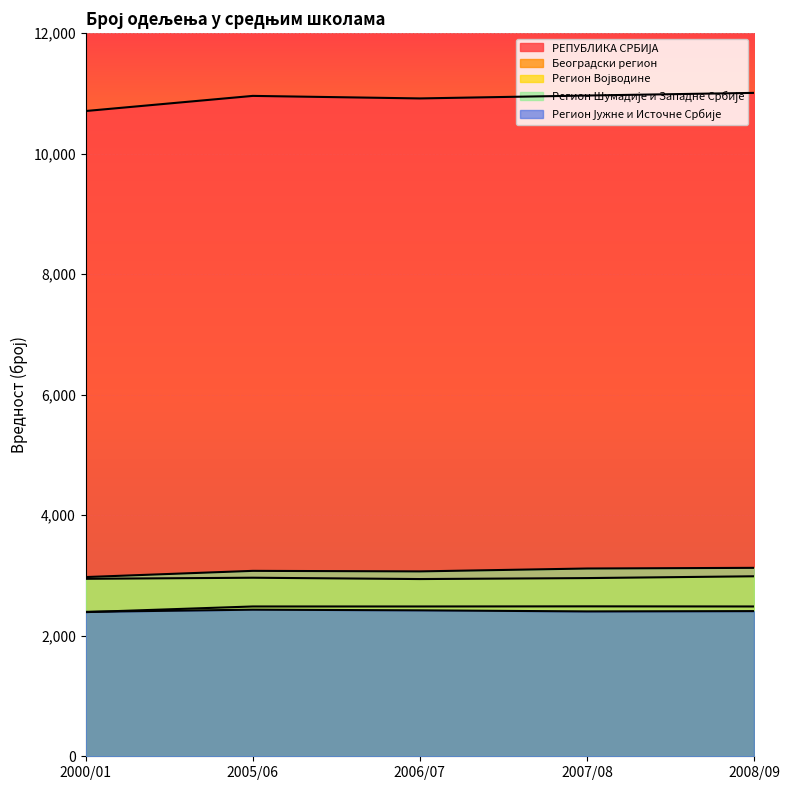

What is the sum of the Регион Војводине values at 2006/07 and 2005/06?

5904